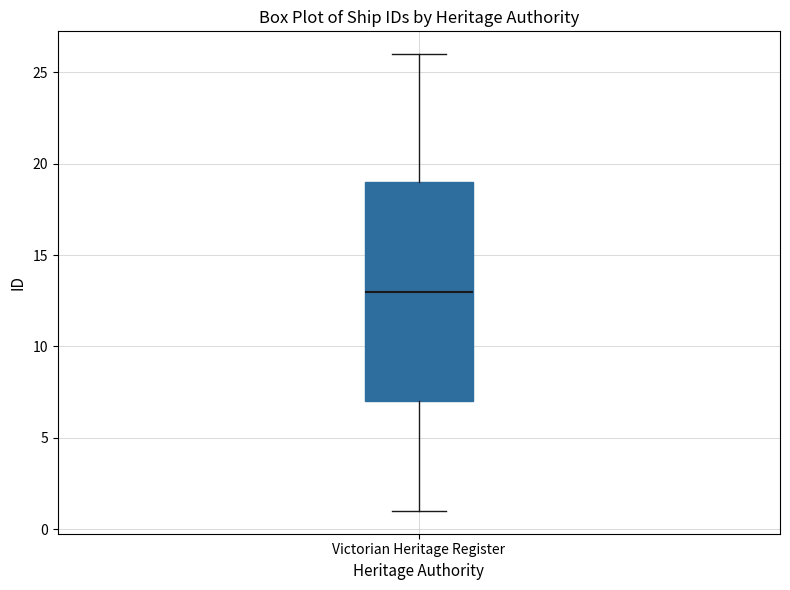

Transcribe this box plot: give where the median line is, the range the box spans, and where the two whiskers end, as read against the y-axis. The values are not printed on the chart, so give them approximately, as read against the axis.

median 13, box 7 to 19, whiskers 1 to 26